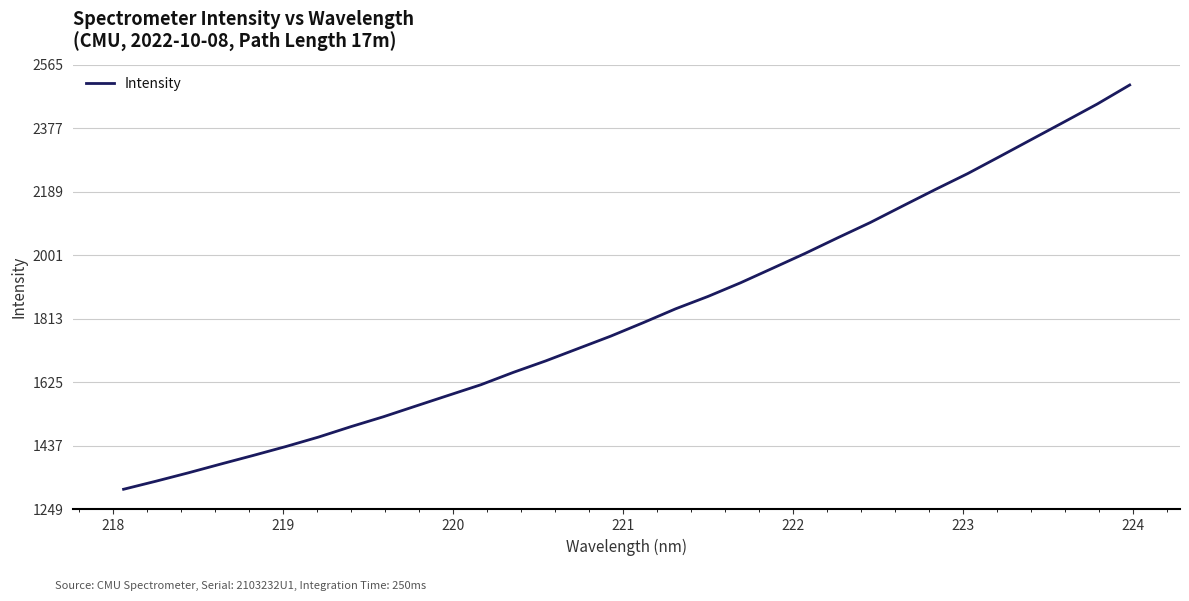

What is the difference between the maximum and minimum values?

1196.1